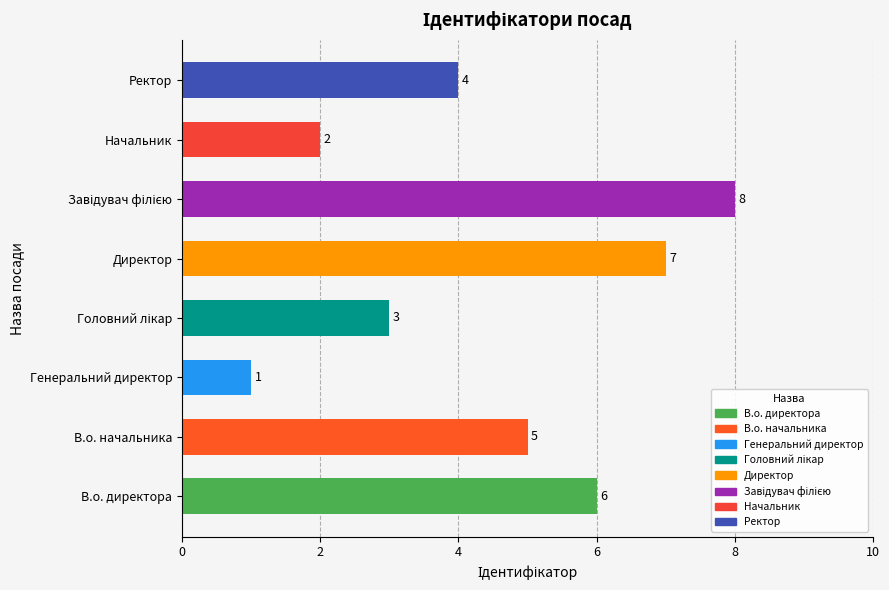

What is the greatest value displayed?

8